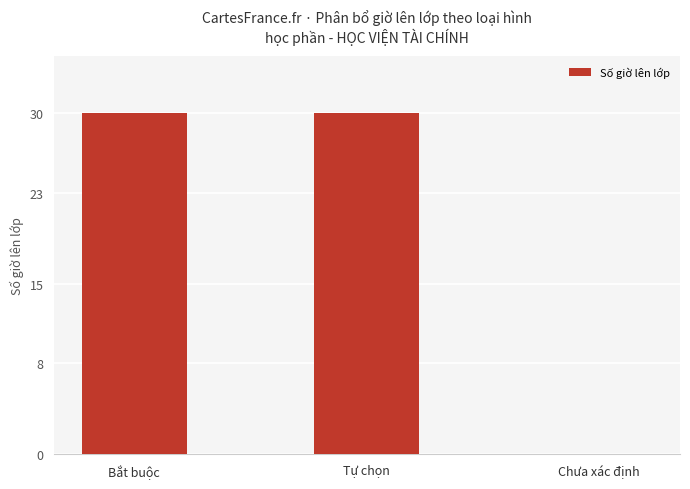

How many categories are shown in the chart?

3